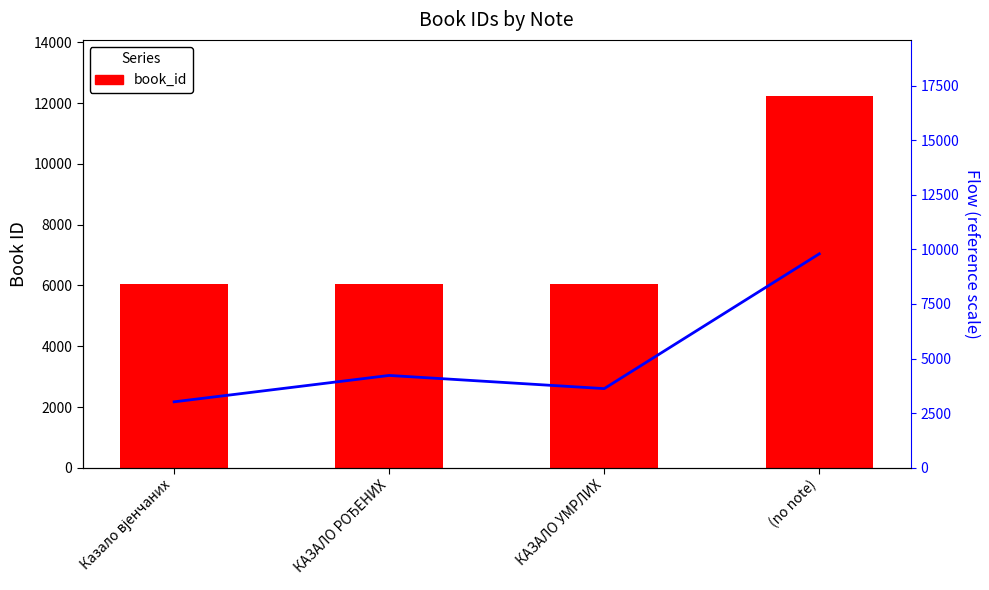

The value of trend at КАЗАЛО РОЂЕНИХ is 4228.0. True or false?

True